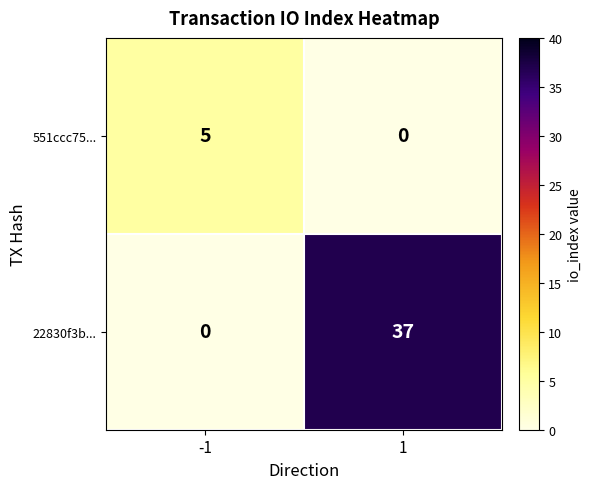

Which series has the largest range (max minus min)?

22830f3b...